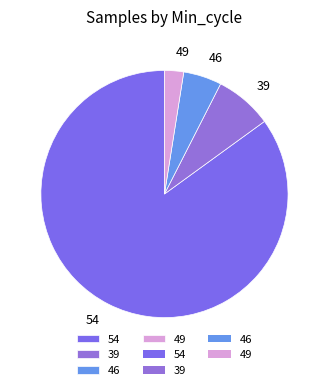

The 54 slice represents 16% of the pie. True or false?

False